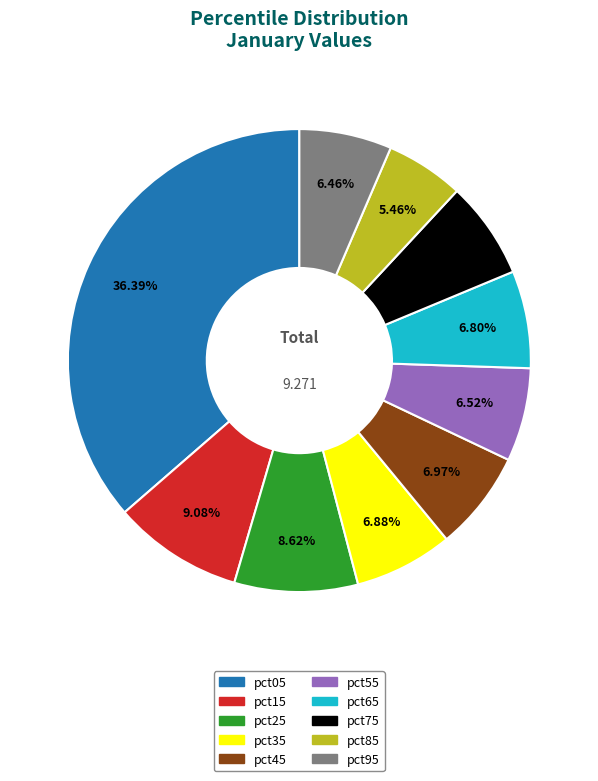

How many slices are in this pie chart?

10